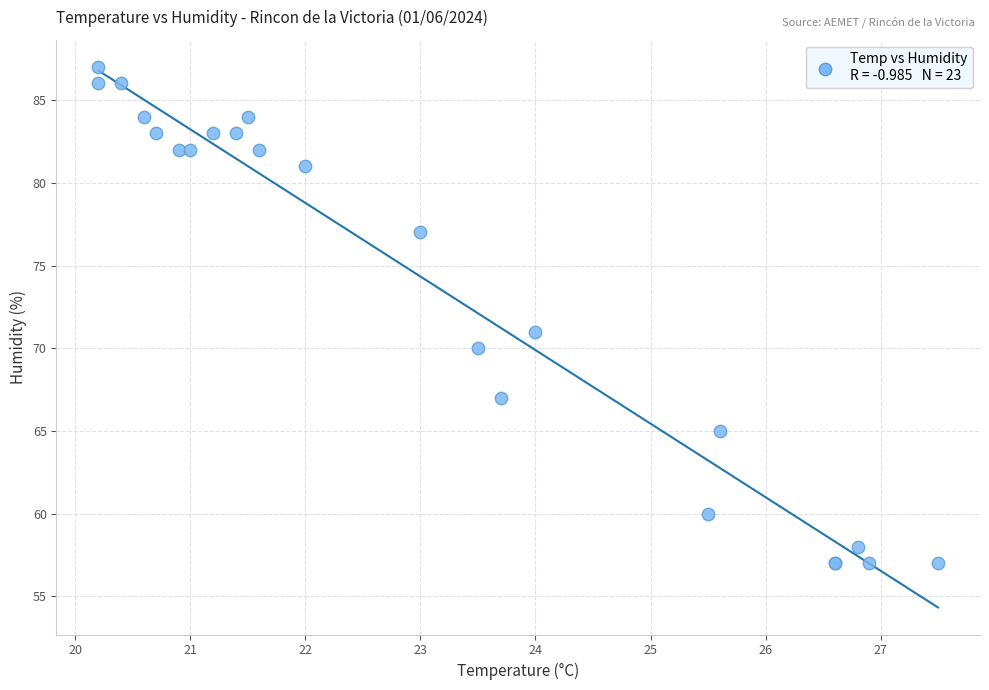

What Y value in the scatter plot is closest to 72?

71